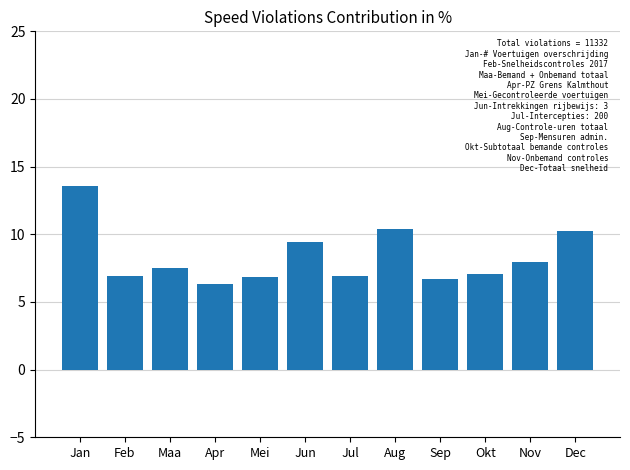

What is the value of the 5th bar from the left?

6.9